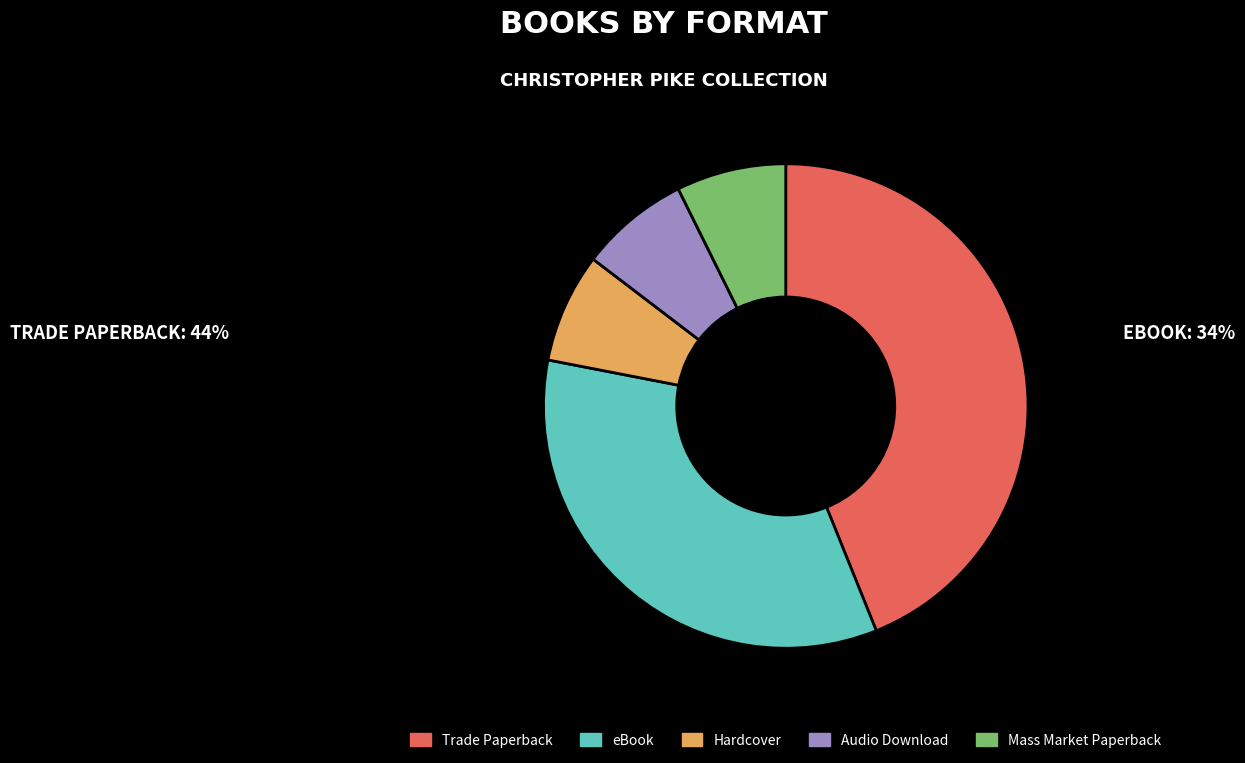

Combined, do Hardcover and Trade Paperback account for over 50%?

Yes